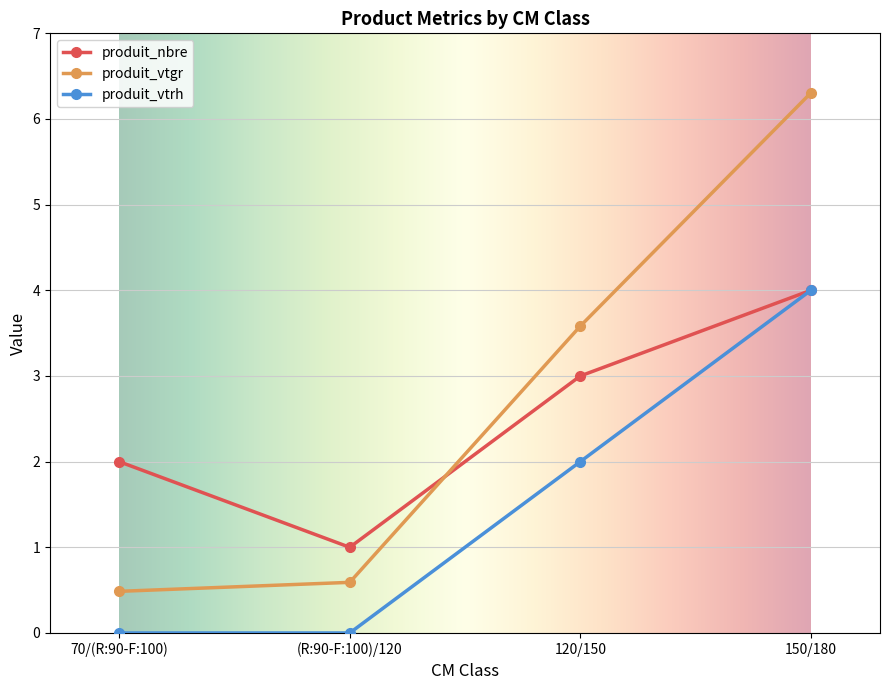

At 70/(R:90-F:100), list the series in order from largest to smallest.

produit_nbre, produit_vtgr, produit_vtrh